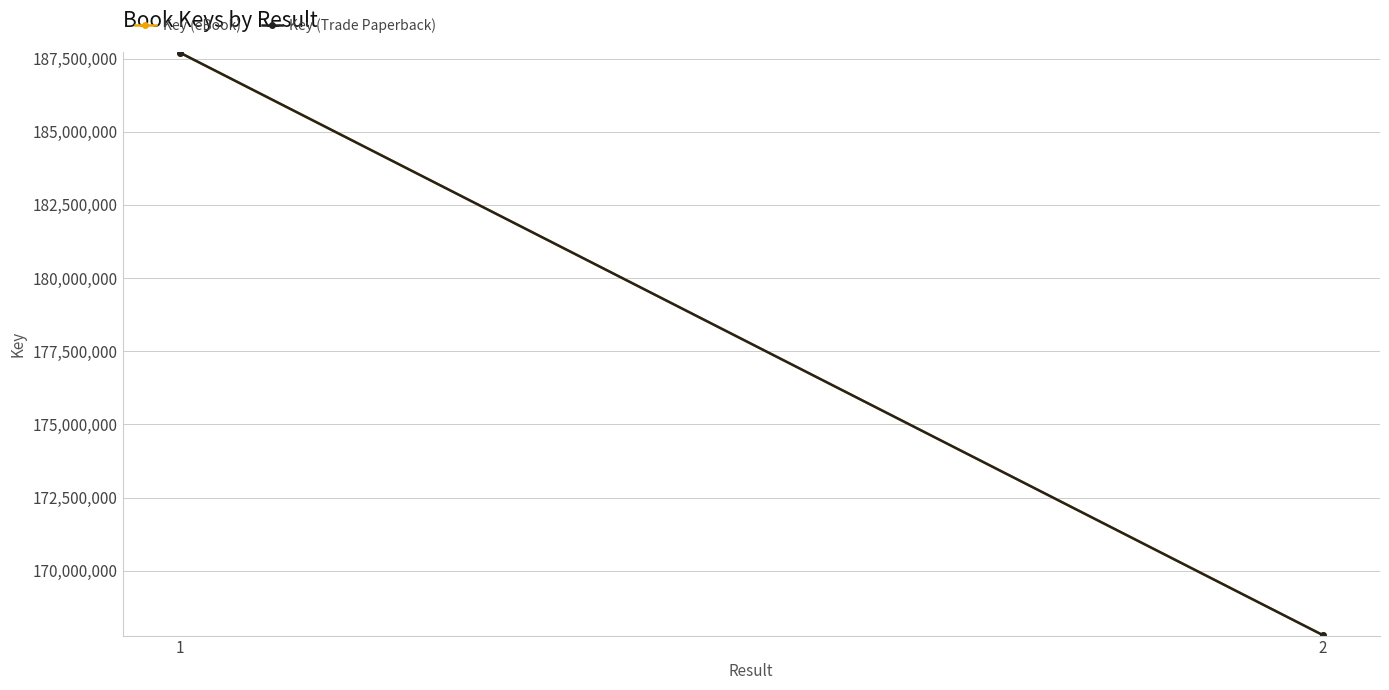

Reading right to left, transcribe all the data shown in this chart.

Key (eBook): 167797938	187708365
Key (Trade Paperback): 167797938	187708365